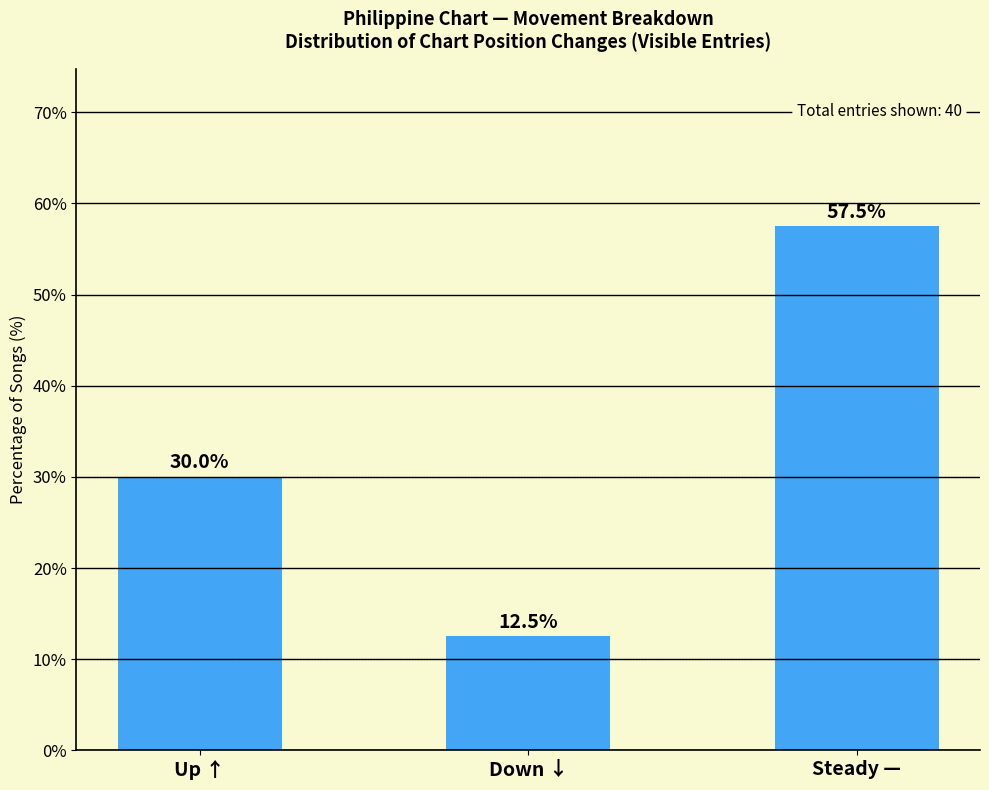

The value at Down ↓ is 12.5. True or false?

True